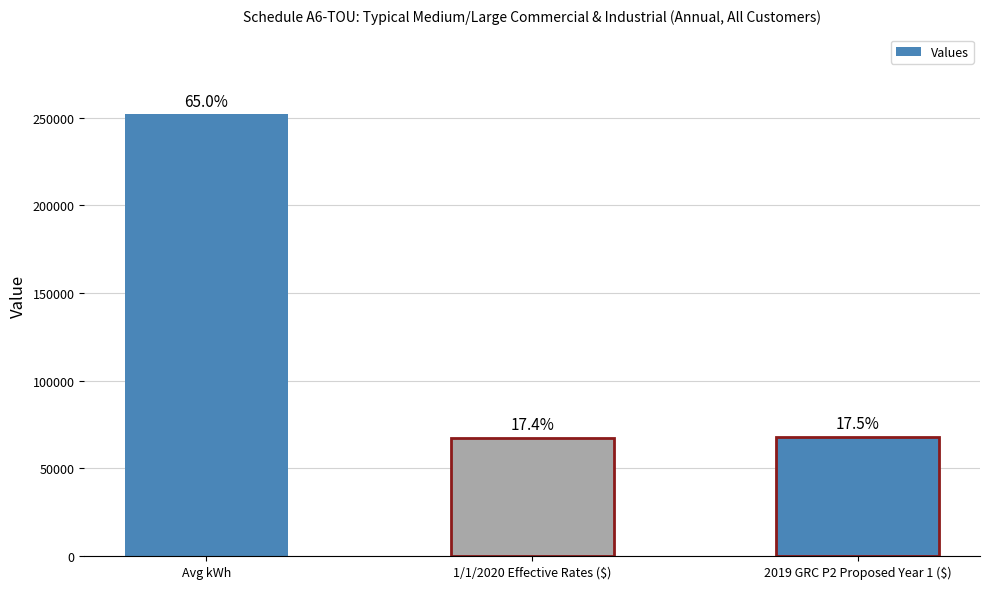

Which category has the lowest value across all series?

1/1/2020 Effective Rates ($)